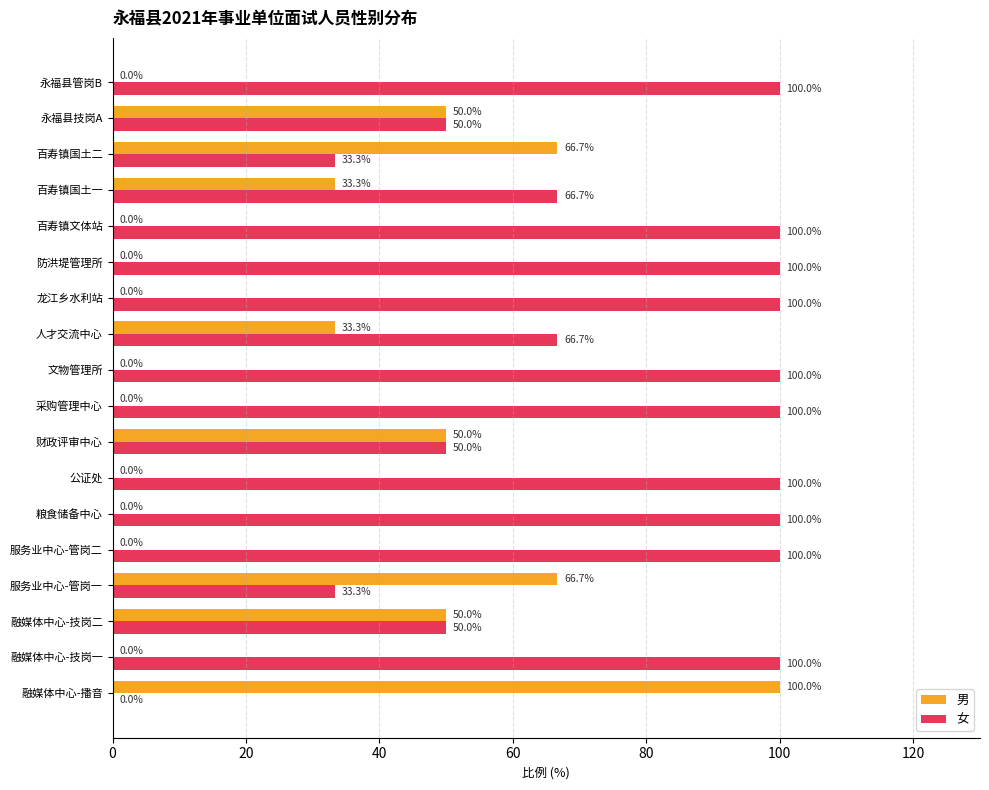

The value of 男 at 服务业中心-管岗二 is 0.0. True or false?

True